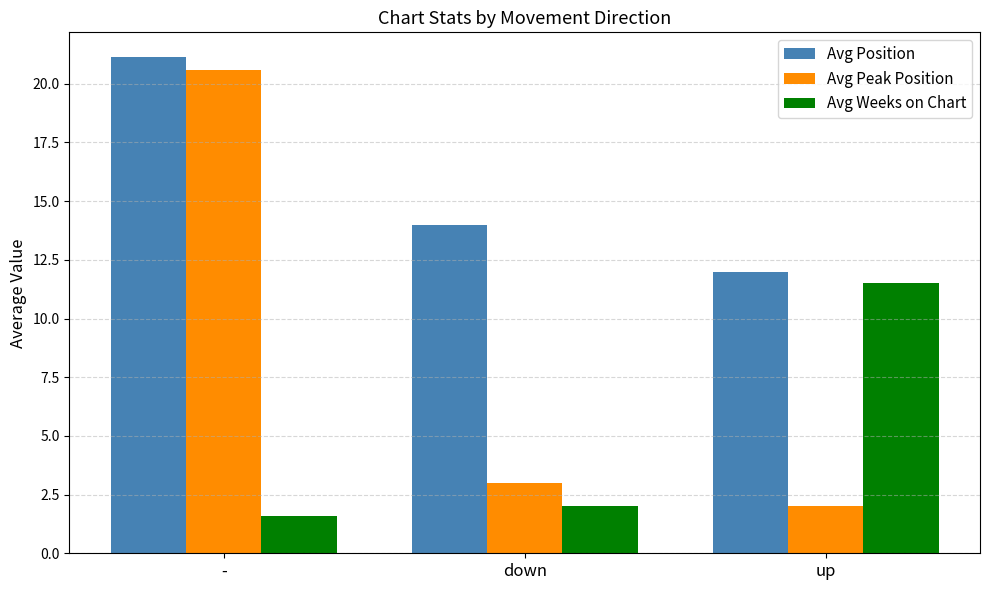

What are all the series names shown in the legend?

Avg Position, Avg Peak Position, Avg Weeks on Chart